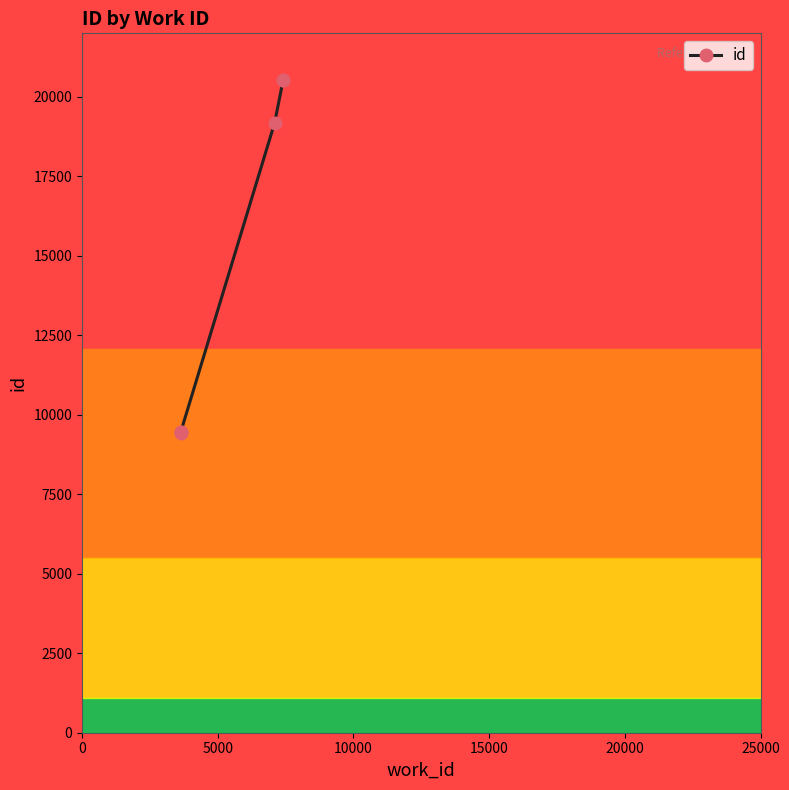

Reading left to right, transcribe all the data shown in this chart.

9440	9447	9457	19178	20530	20531